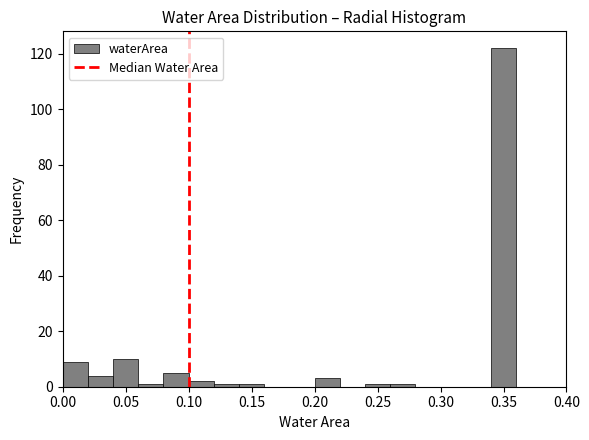

Reading left to right, list every bar in this chart as the range it spans on the x-axis followed by its height. The values are not printed on the chart, so give them approximately, as read against the axis.

0.00 to 0.02: 10
0.02 to 0.04: 4
0.04 to 0.06: 10
0.06 to 0.08: under 2
0.08 to 0.10: 6
0.10 to 0.12: 2
0.12 to 0.14: under 2
0.14 to 0.16: under 2
0.16 to 0.18: 0
0.18 to 0.20: 0
0.20 to 0.22: 4
0.22 to 0.24: 0
0.24 to 0.26: under 2
0.26 to 0.28: under 2
0.28 to 0.30: 0
0.30 to 0.32: 0
0.32 to 0.34: 0
0.34 to 0.36: 122
0.36 to 0.38: 0
0.38 to 0.40: 0